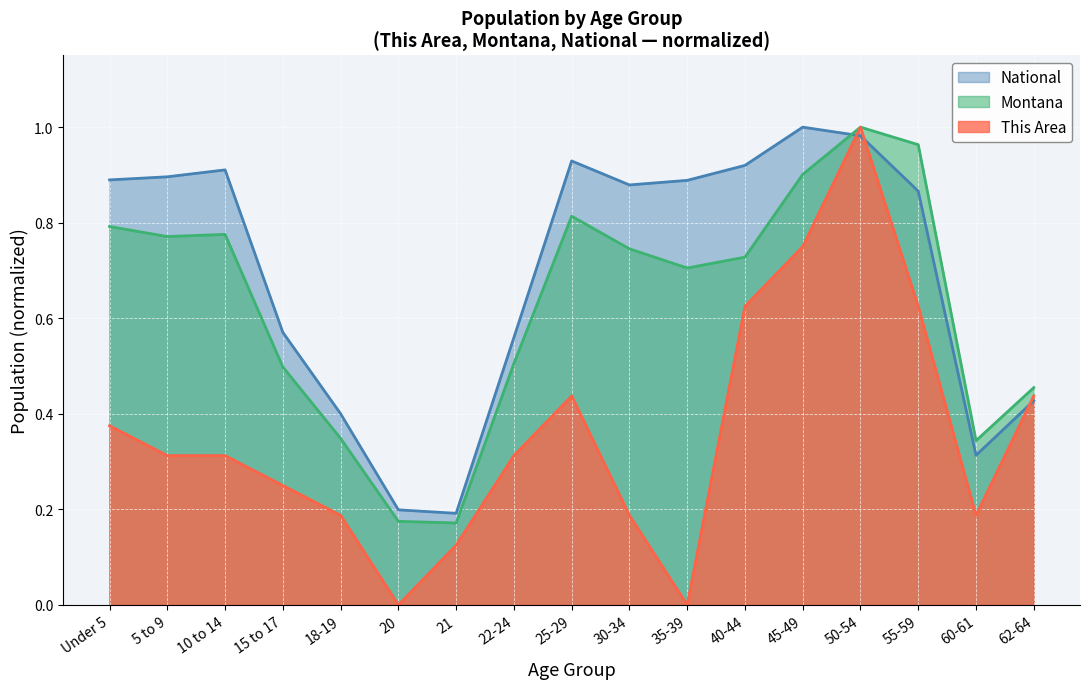

The This Area series shows 0.3 at 5 to 9. True or false?

True